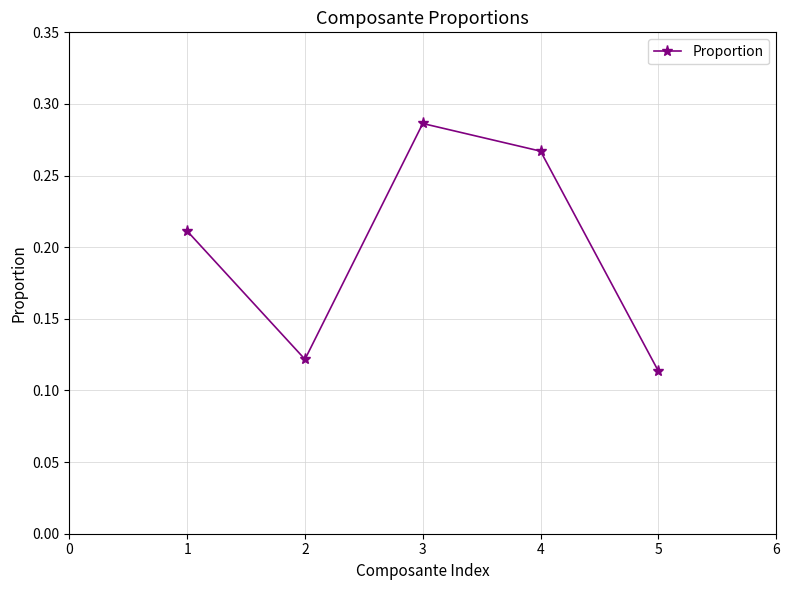

How many points are lower than both their immediate neighbors (excluding endpoints)?

1